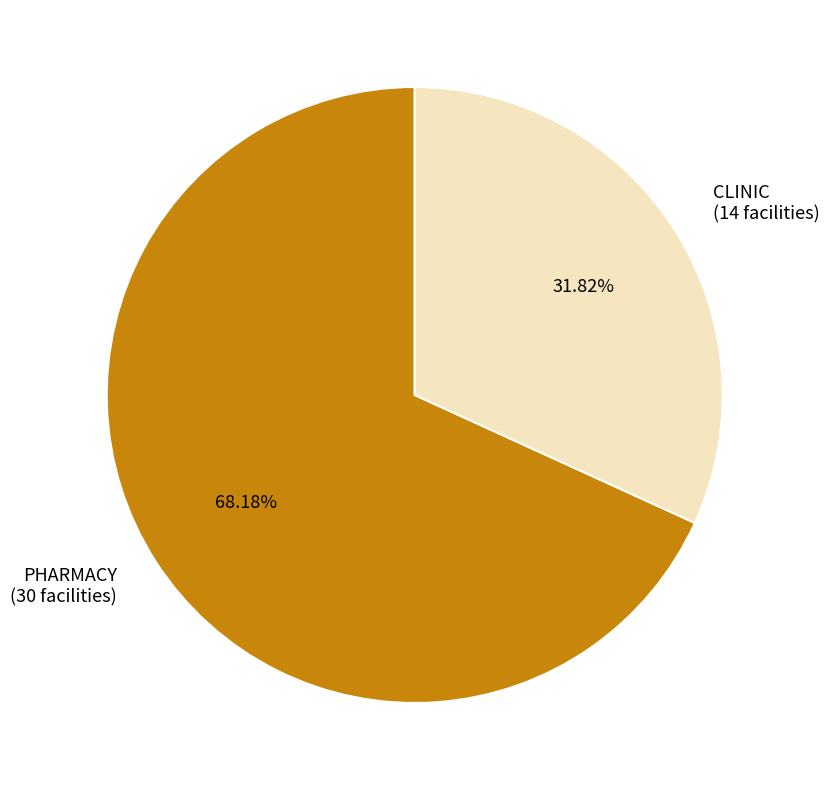

The CLINIC slice represents 32% of the pie. True or false?

True